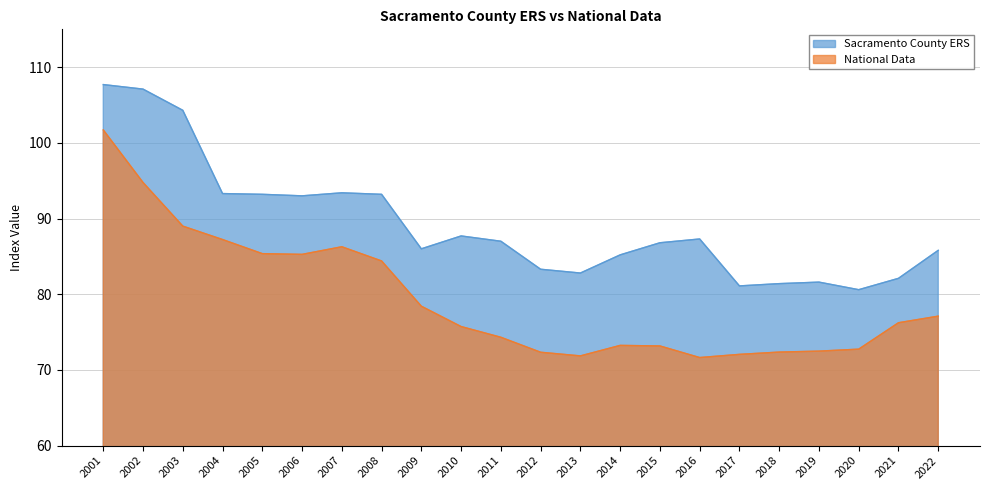

Reading left to right, list all the values displayed in this chart.

Sacramento County ERS: 107.7	107.1	104.3	93.3	93.2	93.0	93.4	93.2	86.0	87.7	87.0	83.3	82.8	85.2	86.8	87.3	81.1	81.4	81.6	80.6	82.1	85.8
National Data: 101.7	94.8	89.0	87.2	85.4	85.3	86.3	84.4	78.4	75.7	74.3	72.3	71.9	73.2	73.2	71.6	72.1	72.4	72.5	72.7	76.2	77.1